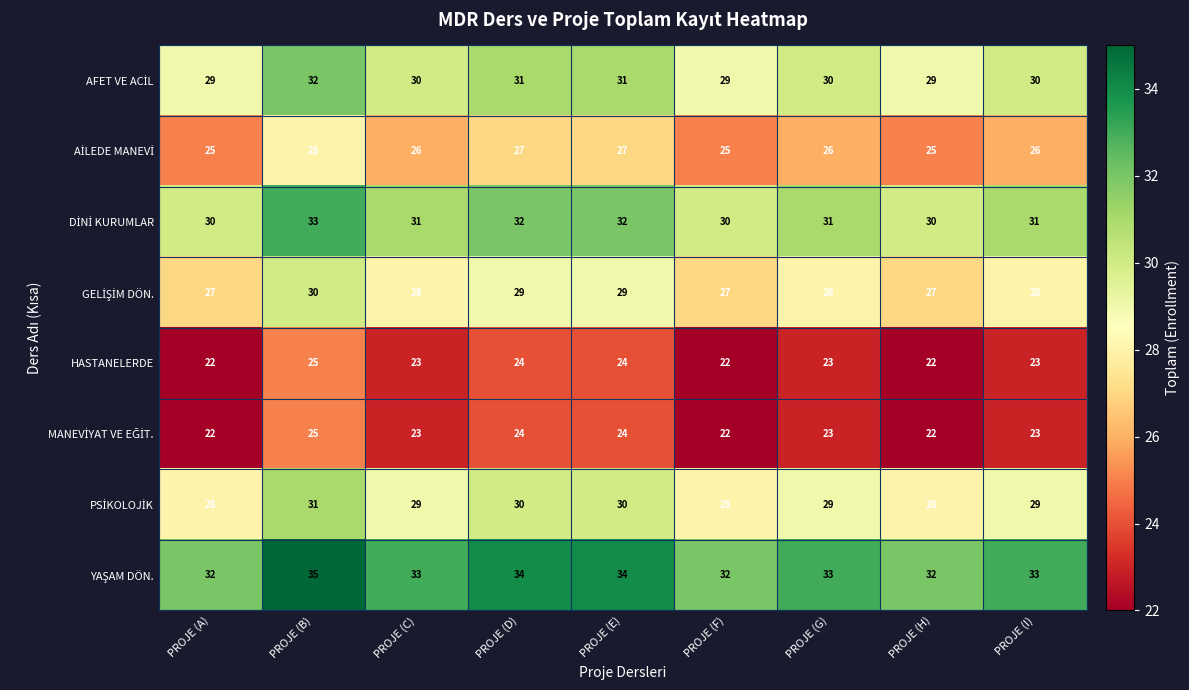

Which label corresponds to the largest value in the chart?

PROJE (B)